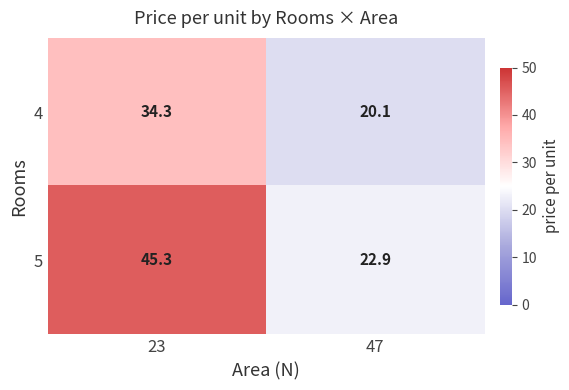

Reading right to left, what are all the values shown in this chart?

4: 20.1	34.3
5: 22.9	45.3